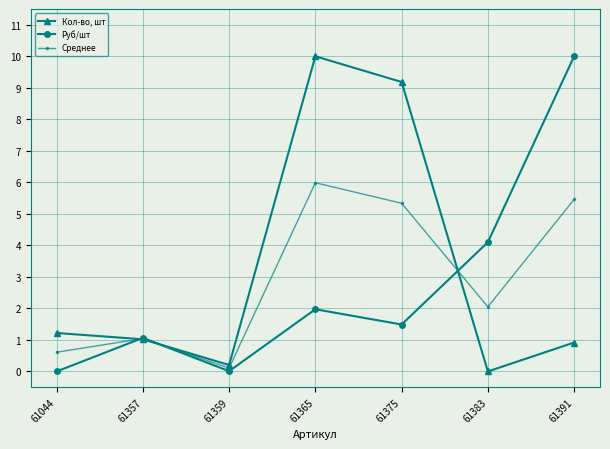

At which category does Руб/шт reach its first local peak?

61357